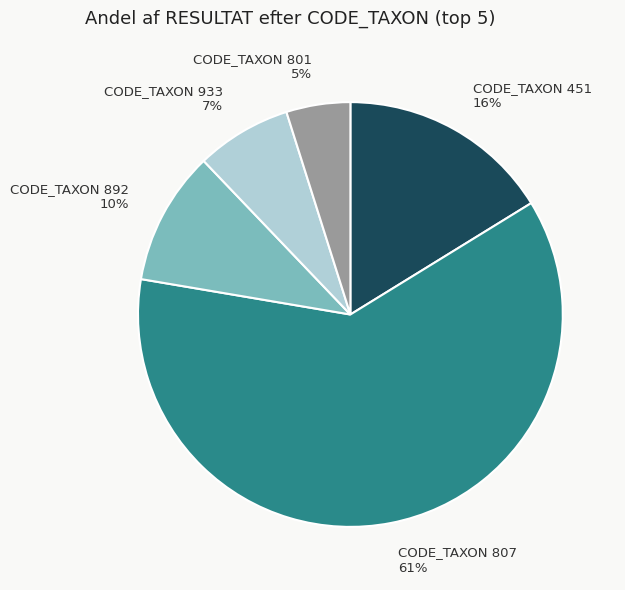

Is there any slice that represents more than half of the pie?

Yes